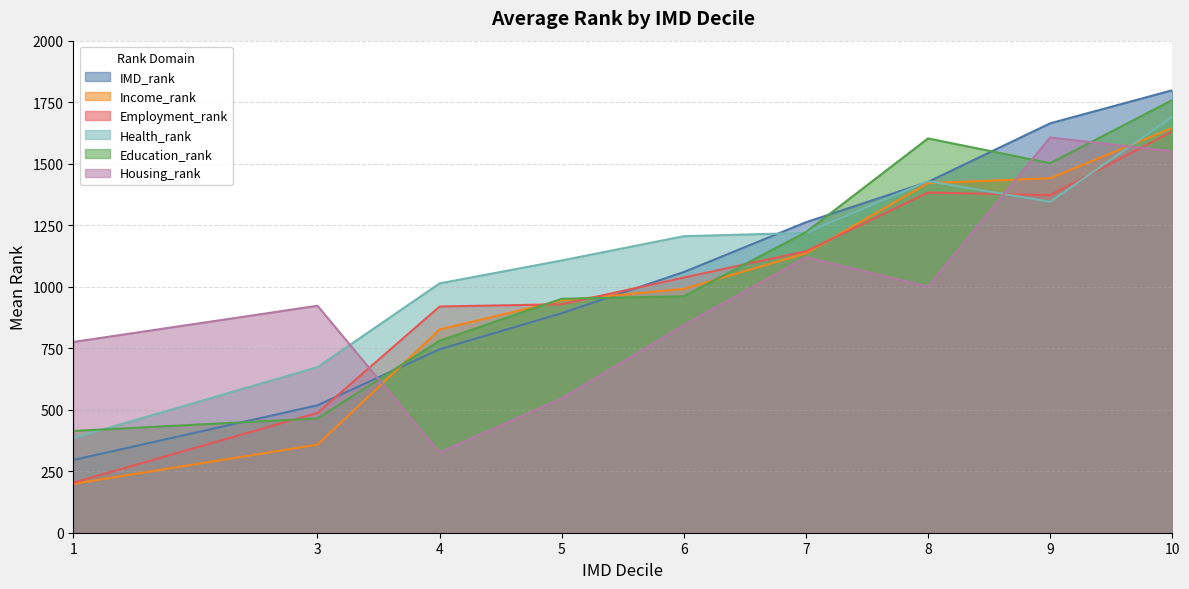

What is the spread (max minus min) of values at 7?

142.7